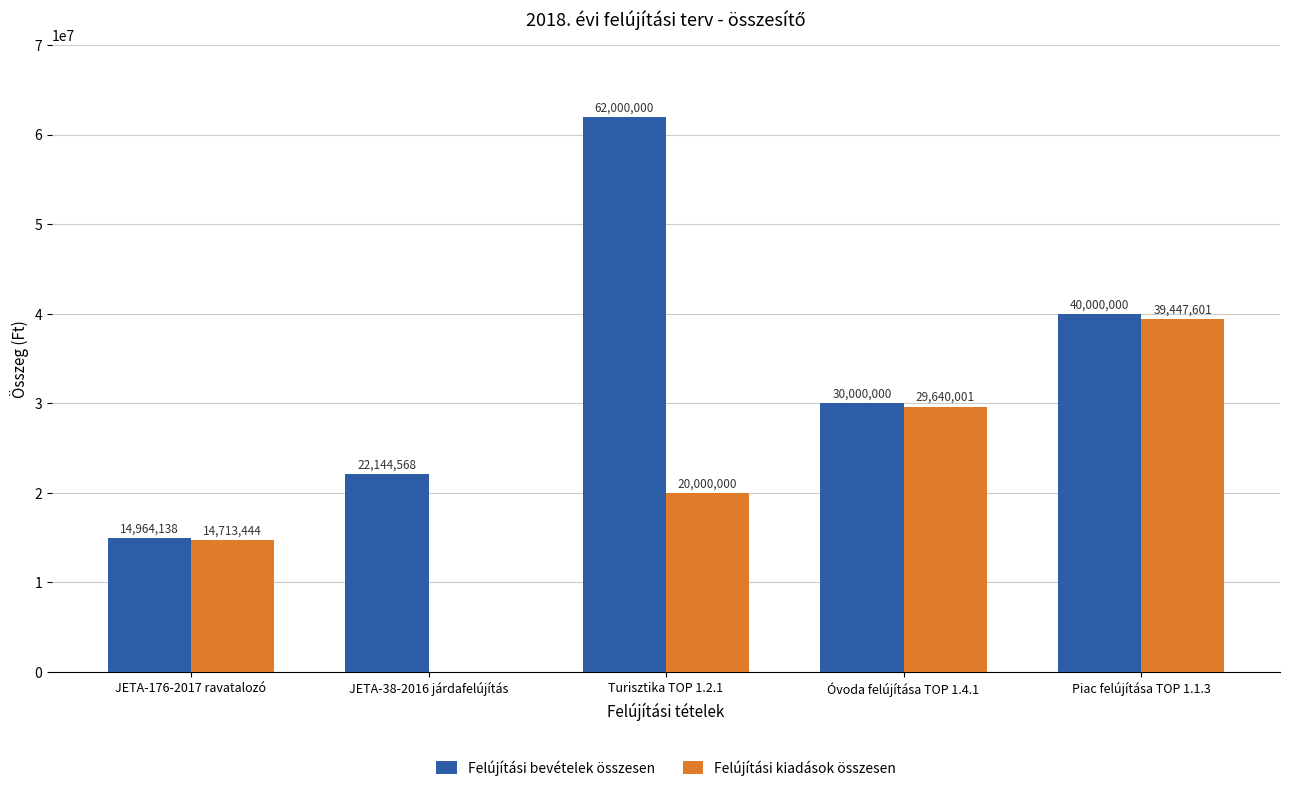

What value does the Felújítási bevételek összesen series have at JETA-38-2016 járdafelújítás, to the nearest 10?

22144570